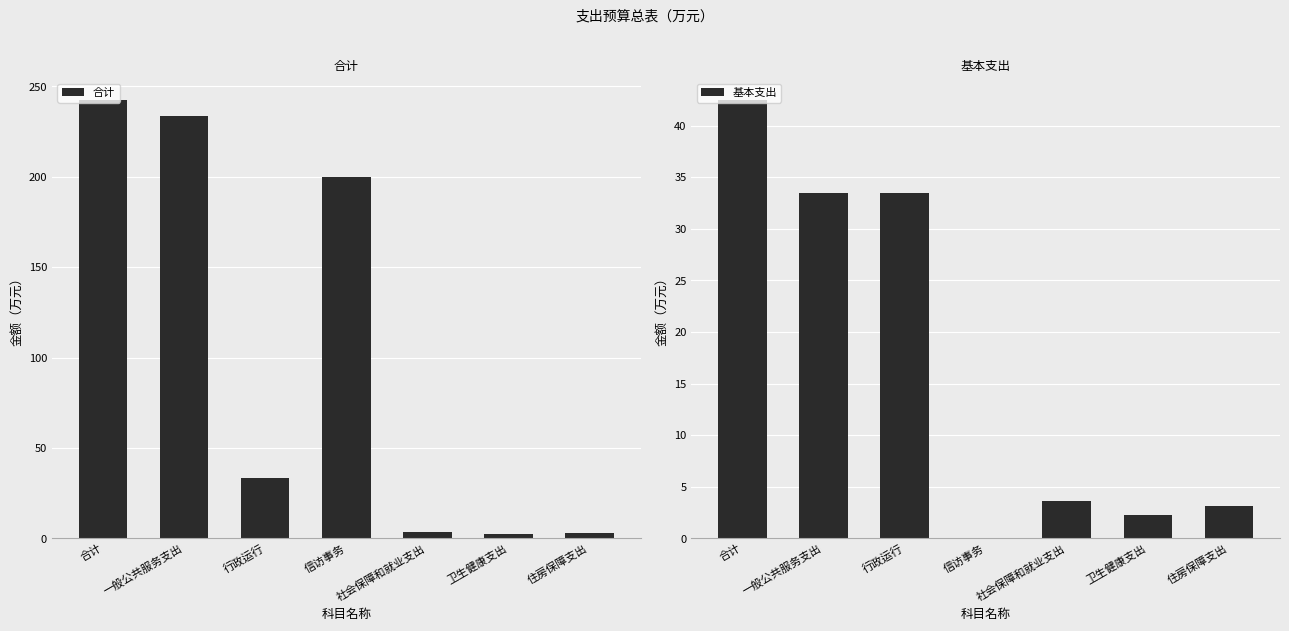

Reading left to right, extract all data points from this chart.

合计: 合计=242.5	一般公共服务支出=233.5	行政运行=33.5	信访事务=200.0	社会保障和就业支出=3.6	卫生健康支出=2.3	住房保障支出=3.1
基本支出: 合计=42.5	一般公共服务支出=33.5	行政运行=33.5	信访事务=0.0	社会保障和就业支出=3.6	卫生健康支出=2.3	住房保障支出=3.1